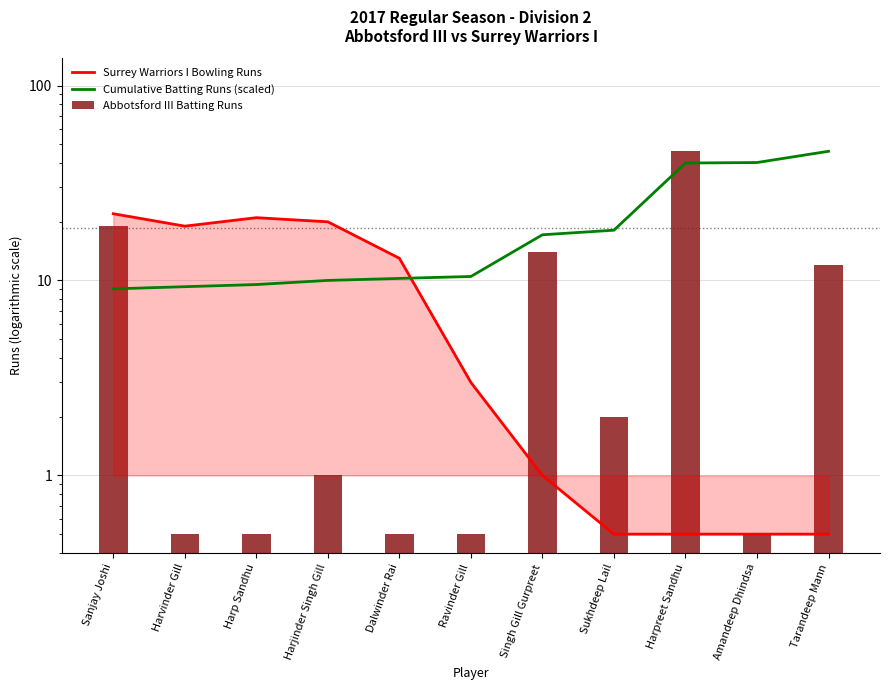

How many data points in Cumulative Batting Runs (scaled) are less than 10?

3